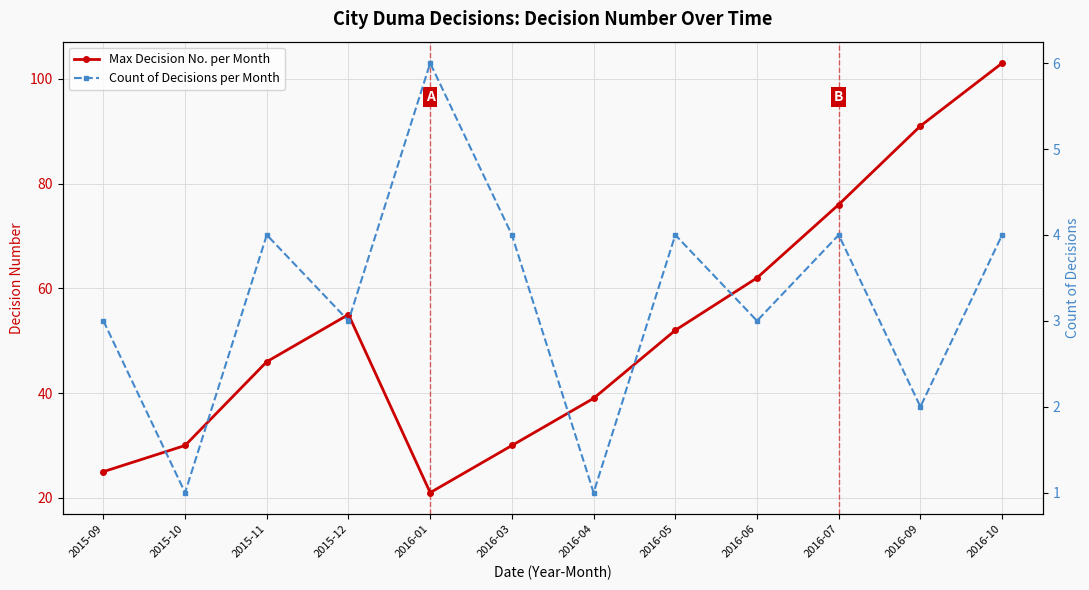

What is the sum of the Max Decision No. per Month values at 2015-12 and 2016-05?

107